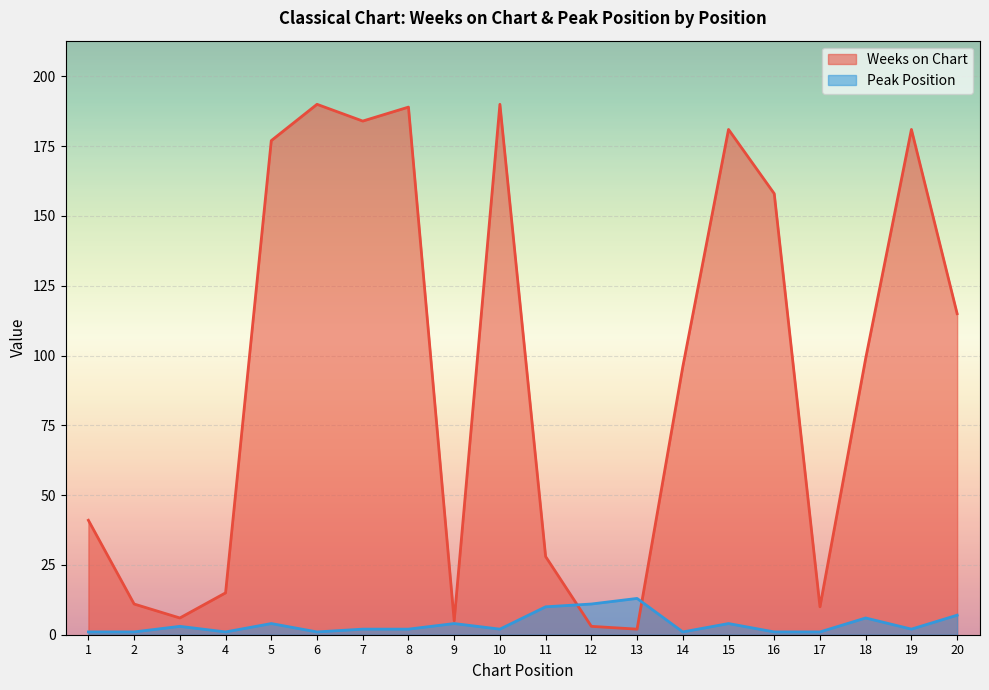

Between which two adjacent categories do Weeks on Chart and Peak Position first intersect?

11 and 12